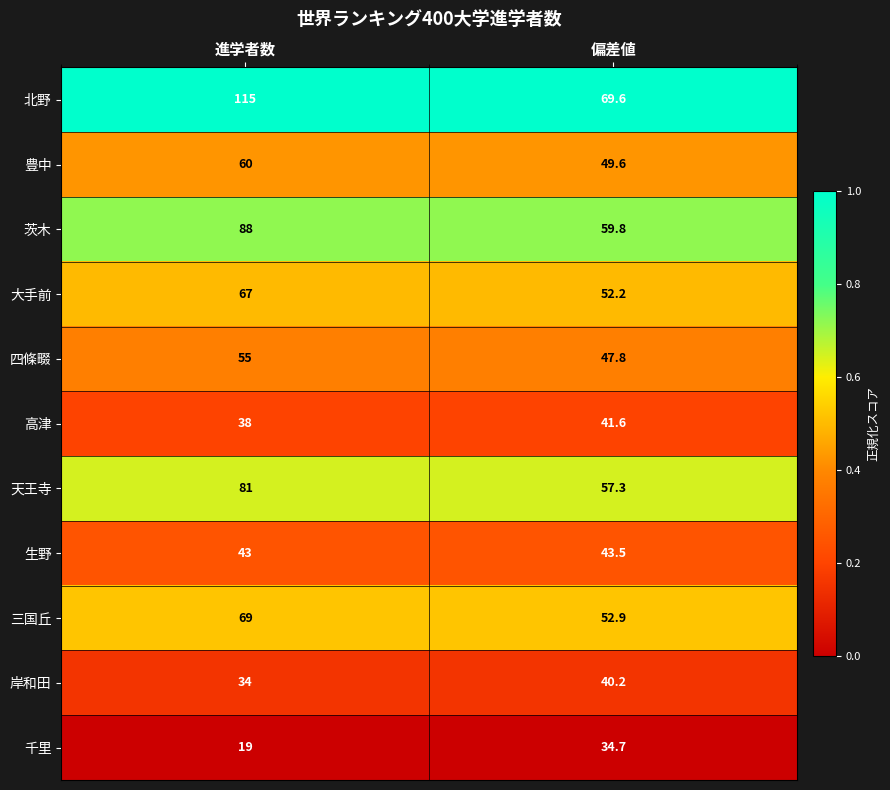

What is the total value across all series at 進学者数?

669.0